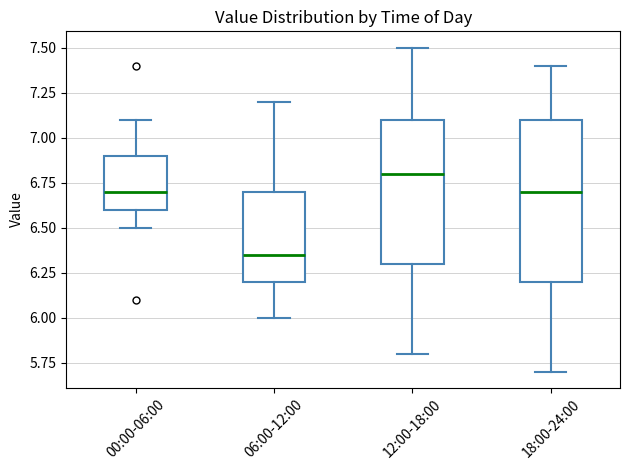

Which box's median line is the lowest?

06:00-12:00